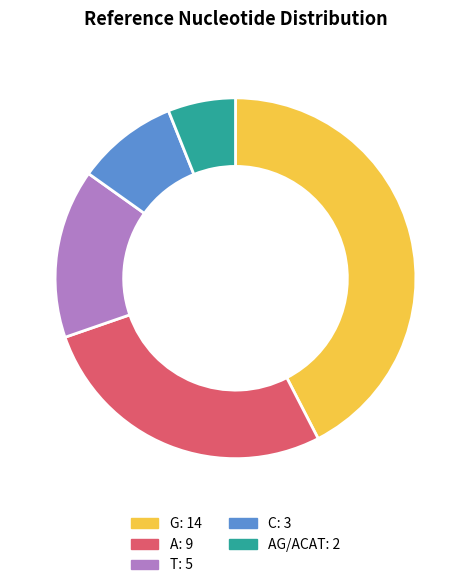

Is there a majority slice in this chart?

No